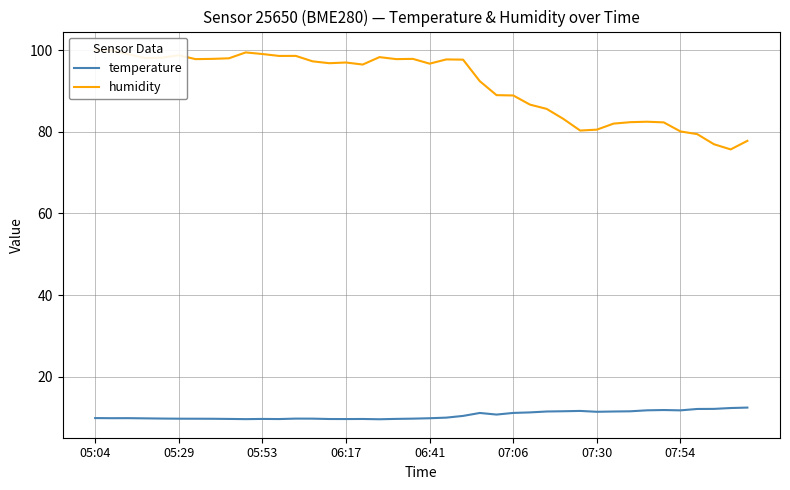

True or false: temperature and humidity intersect in this chart.

False